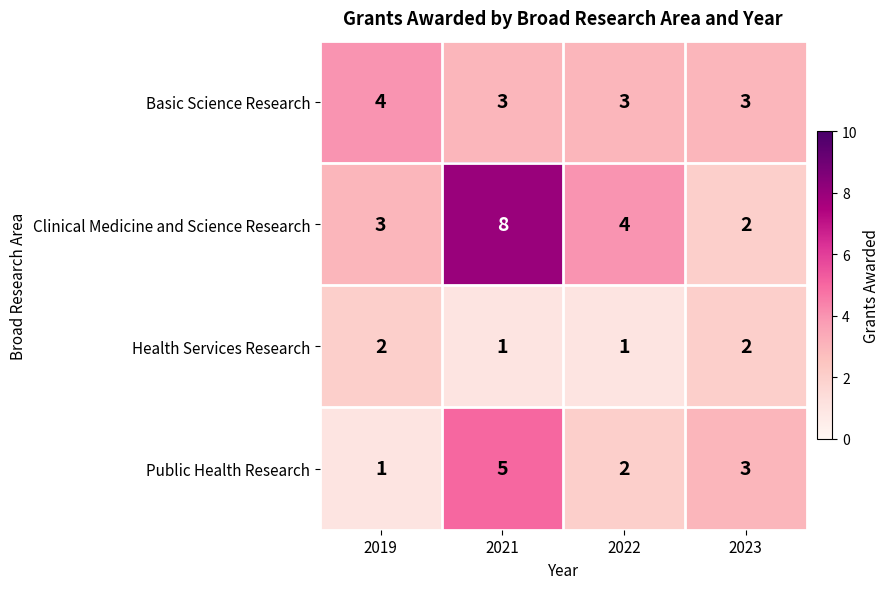

At which label does Basic Science Research reach its peak?

2019